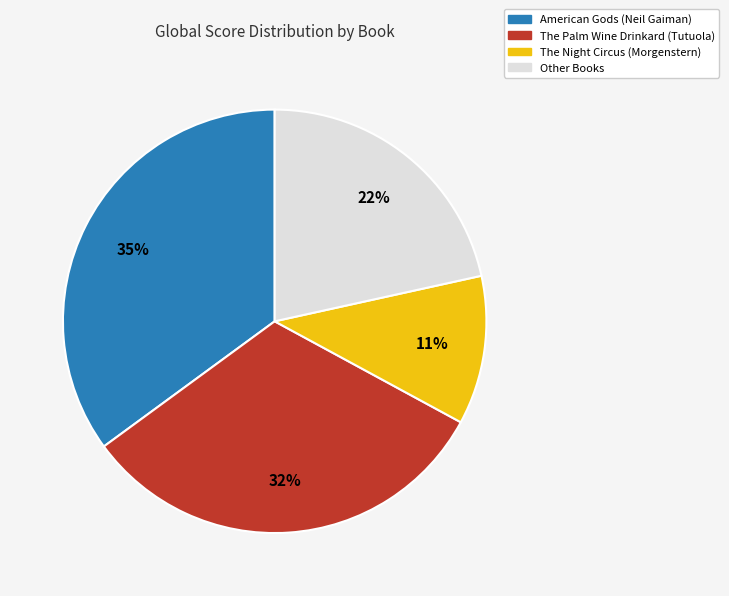

Is there a majority slice in this chart?

No